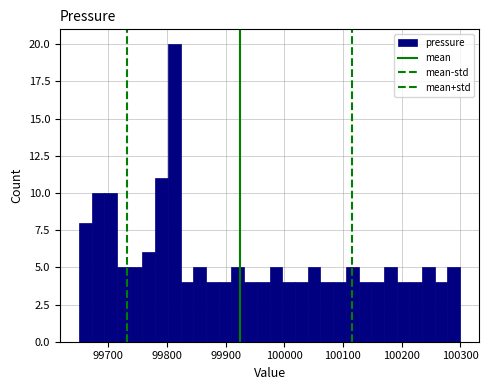

Read against the x-axis, roughly where is the centre of the tallest bar?

99810